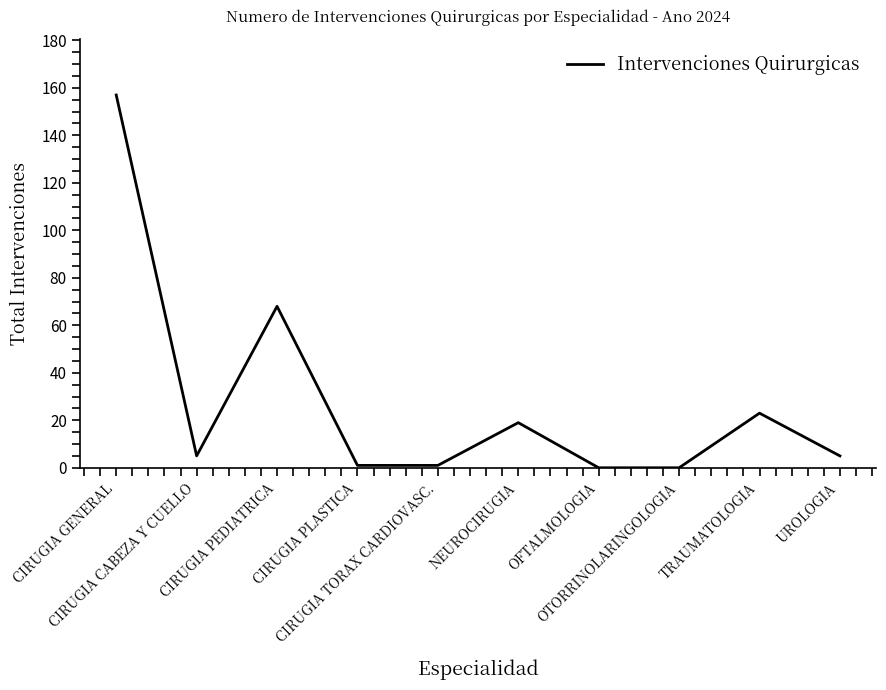

What is the change in value from CIRUGIA CABEZA Y CUELLO to CIRUGIA TORAX CARDIOVASC.?

-4